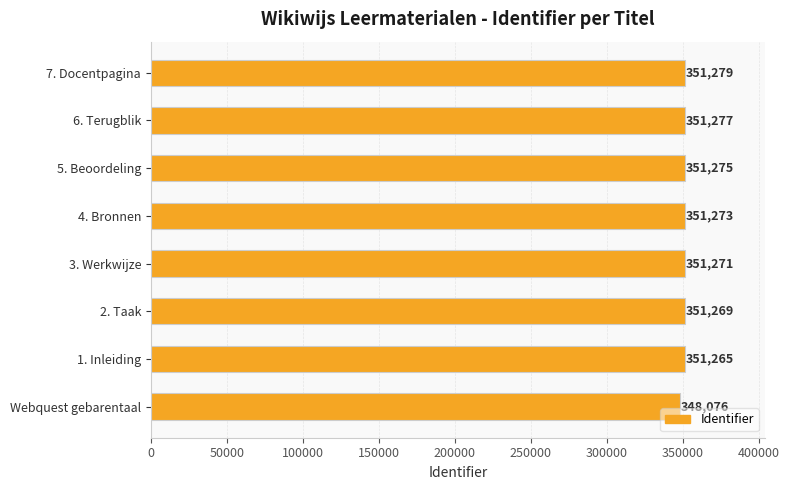

Reading bottom to top, what are all the values shown in this chart?

Webquest gebarentaal=348076	1. Inleiding=351265	2. Taak=351269	3. Werkwijze=351271	4. Bronnen=351273	5. Beoordeling=351275	6. Terugblik=351277	7. Docentpagina=351279